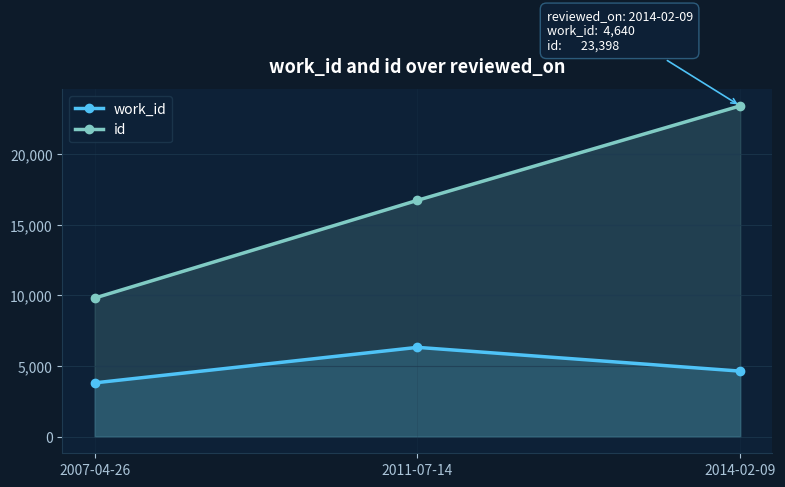

What is the difference between the maximum and minimum values in the work_id series?

2512